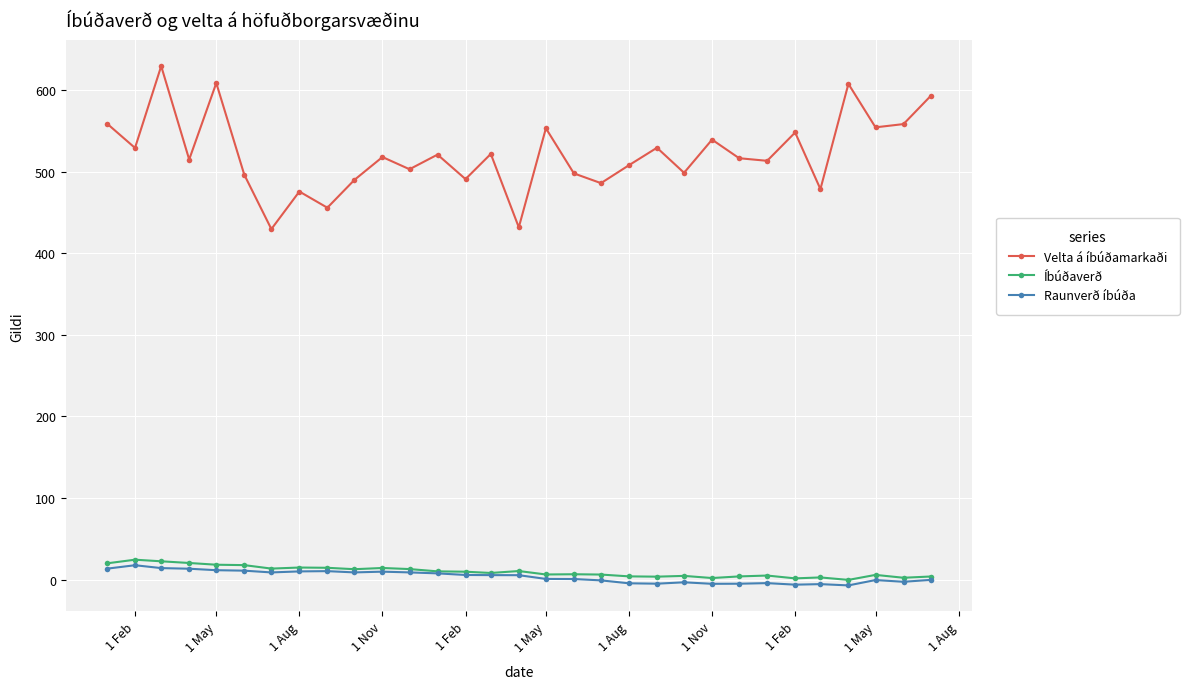

What are all the series names shown in the legend?

Velta á íbúðamarkaði, Íbúðaverð, Raunverð íbúða